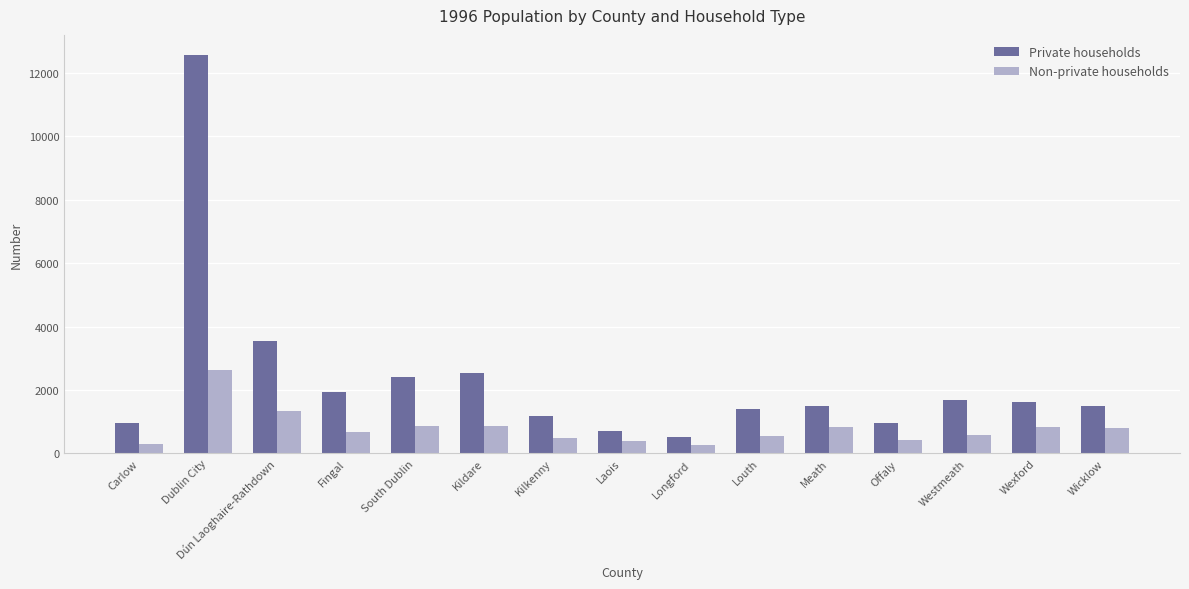

Is the value of Non-private households at Dublin City greater than the value of Private households at Laois?

Yes